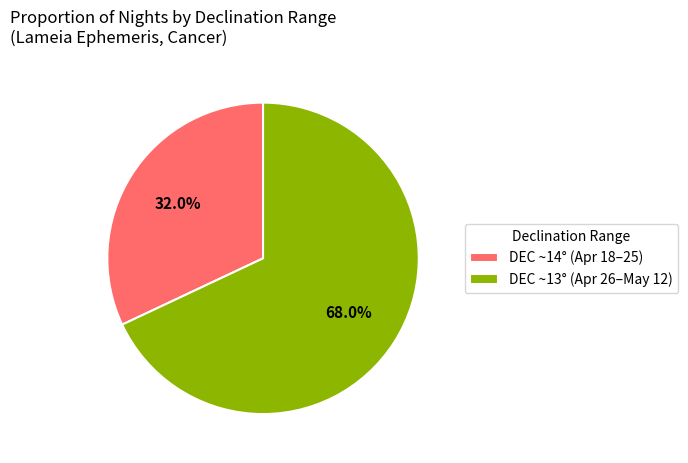

Is there a majority slice in this chart?

Yes